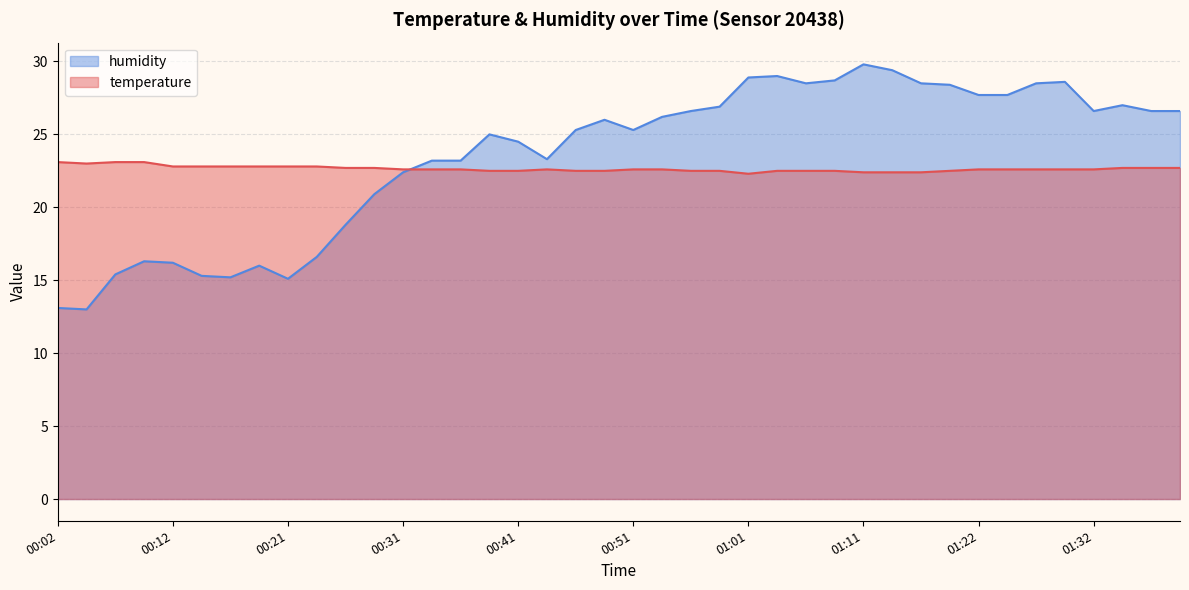

Which series changed the most between 01:06 and 01:40?

humidity